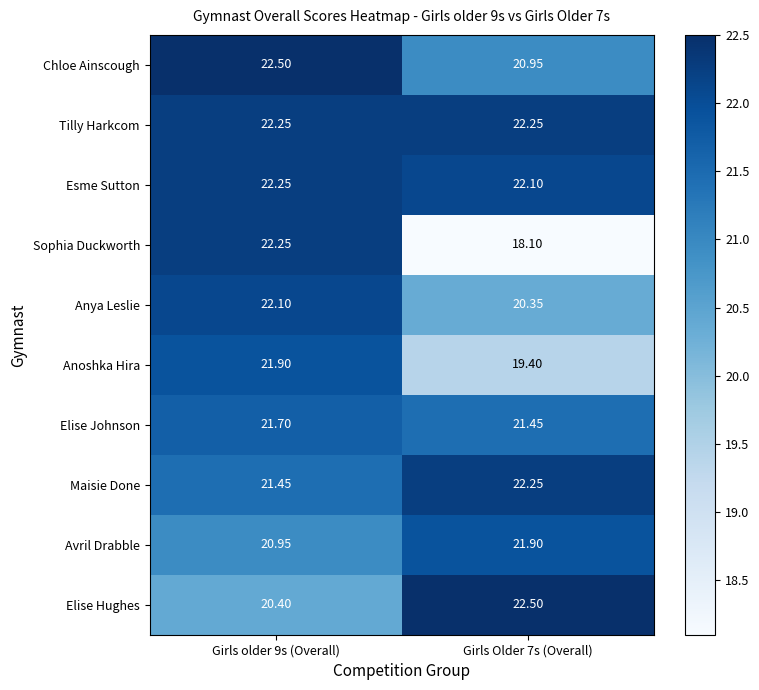

Which series has the largest range (max minus min)?

Sophia Duckworth